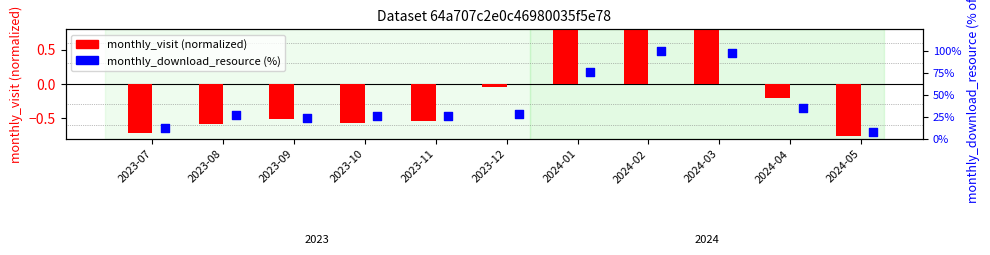

At which category is the sum across all series the highest?

2024-02